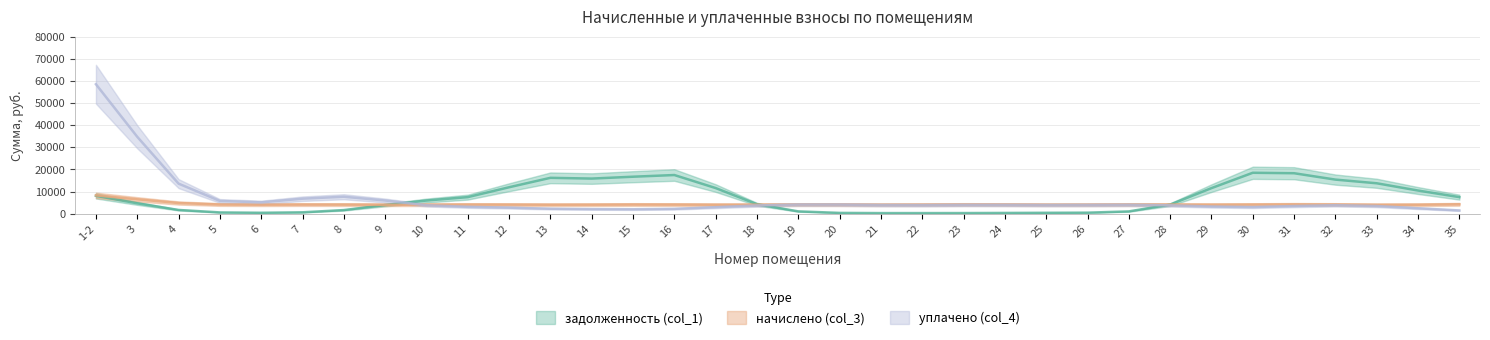

The уплачено (col_4) series shows 1013.3 at 25. True or false?

False